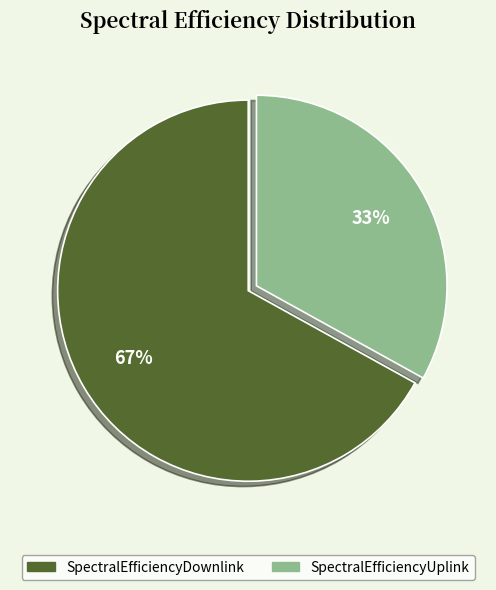

Does any single category account for the majority?

Yes